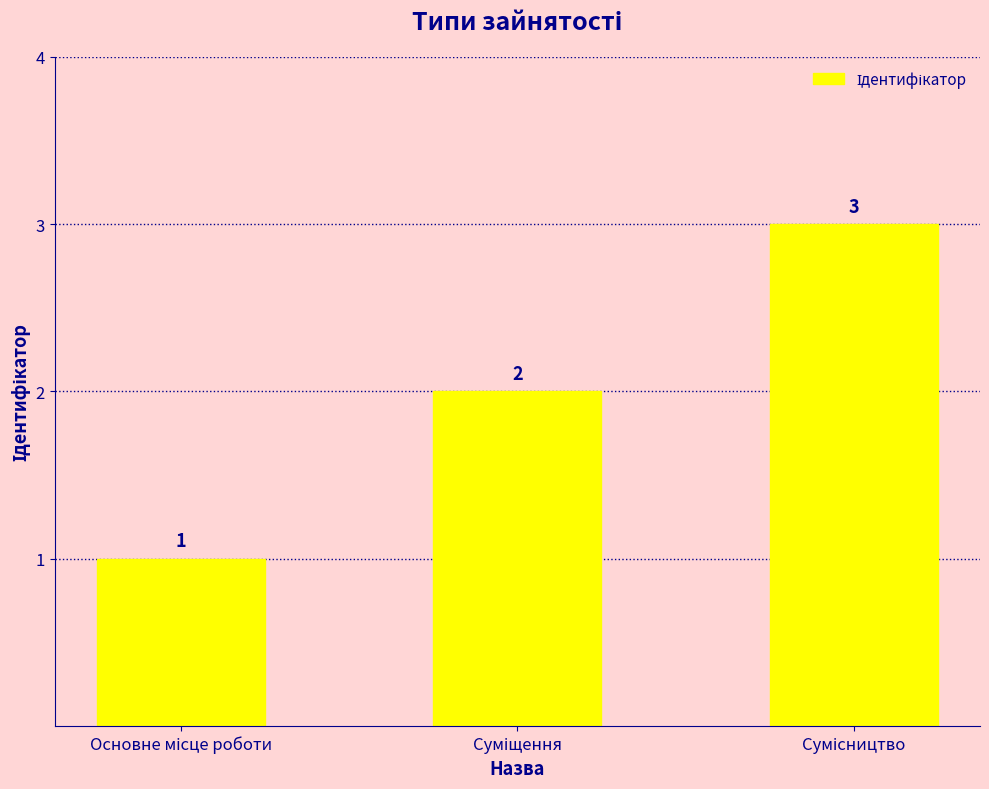

How many bars are there in total?

3